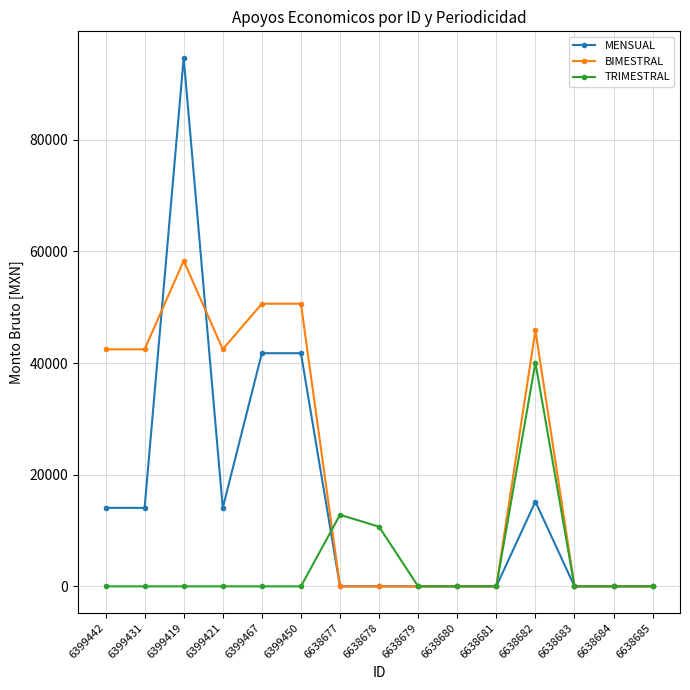

Where do TRIMESTRAL and MENSUAL first cross each other?

6399450 and 6638677